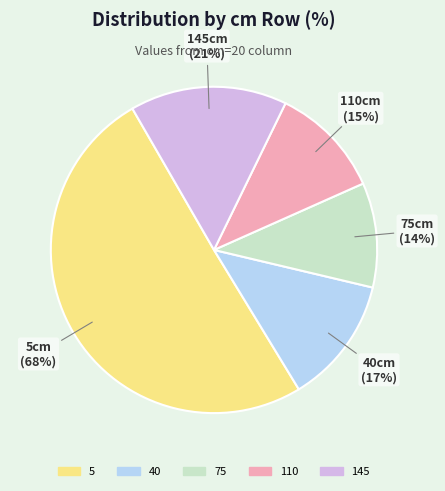

To the nearest percent, what is the combined percentage of 5 and 110?

61%